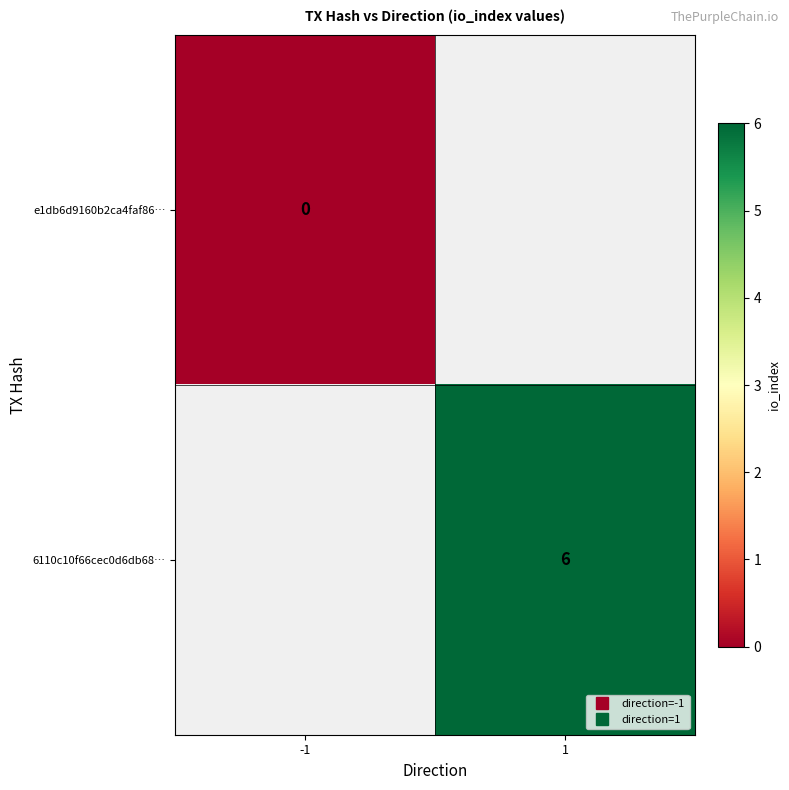

How many categories are shown in the chart?

2